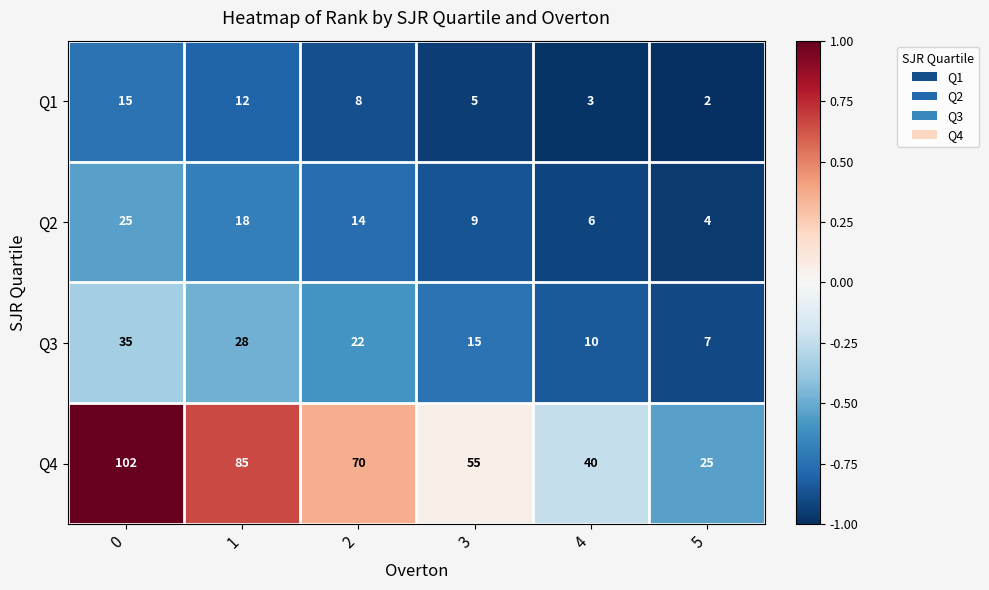

What is the difference between the maximum and minimum values in the Q4 series?

77